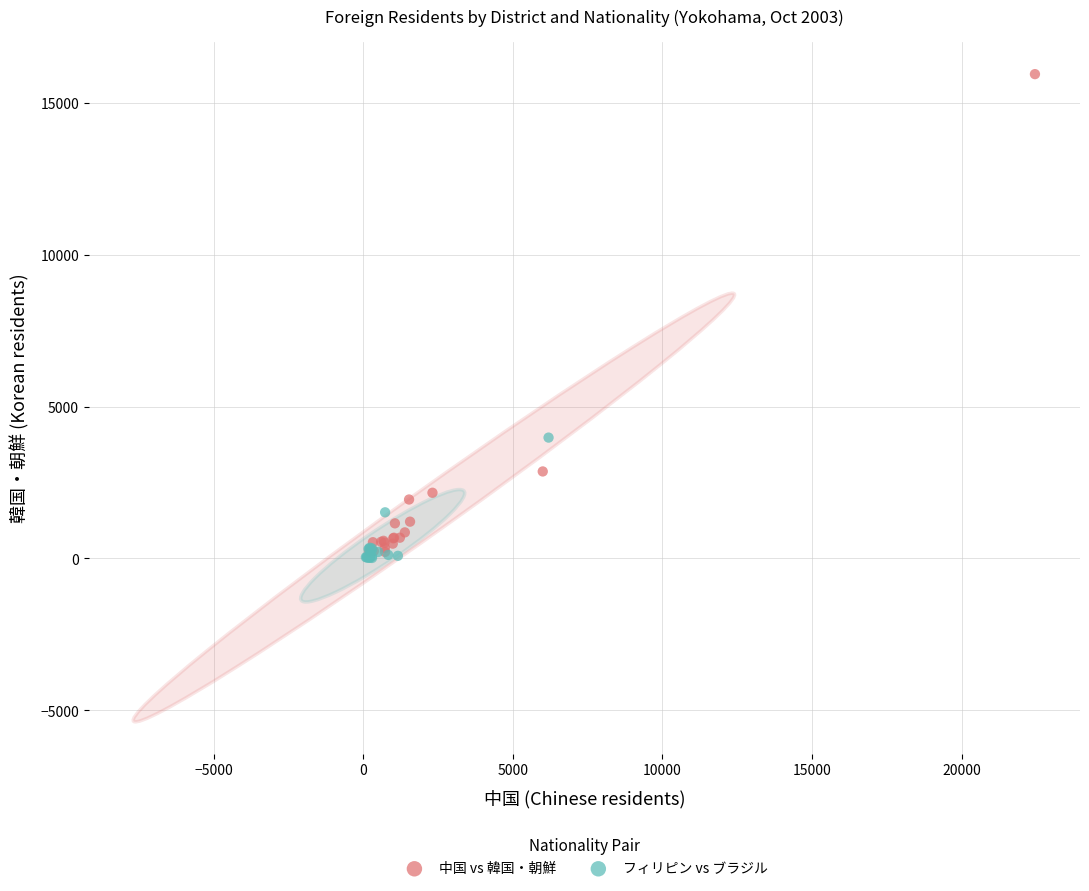

Which series has the widest spread of Y values?

中国 vs 韓国・朝鮮